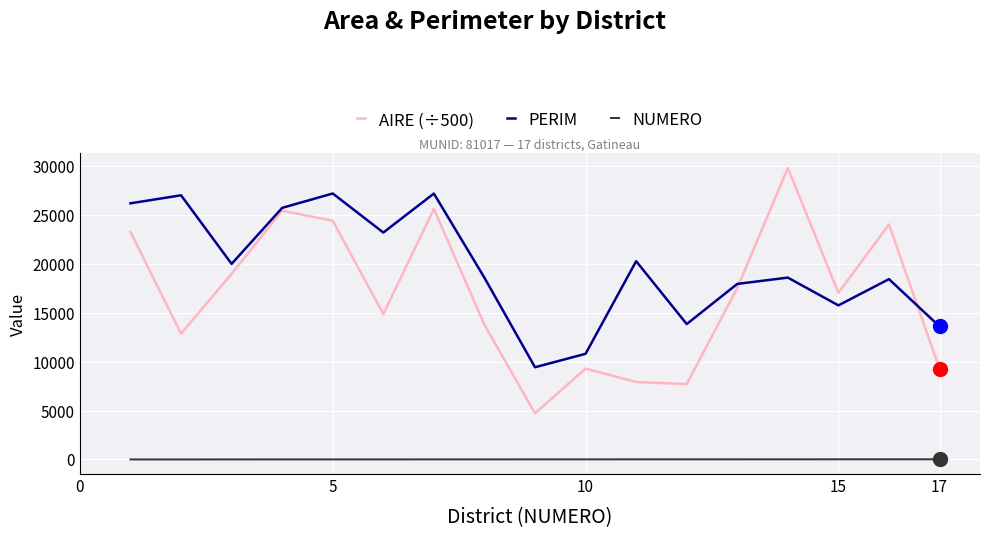

List the series in order of their peak value, lowest first.

NUMERO, PERIM, AIRE (÷500)